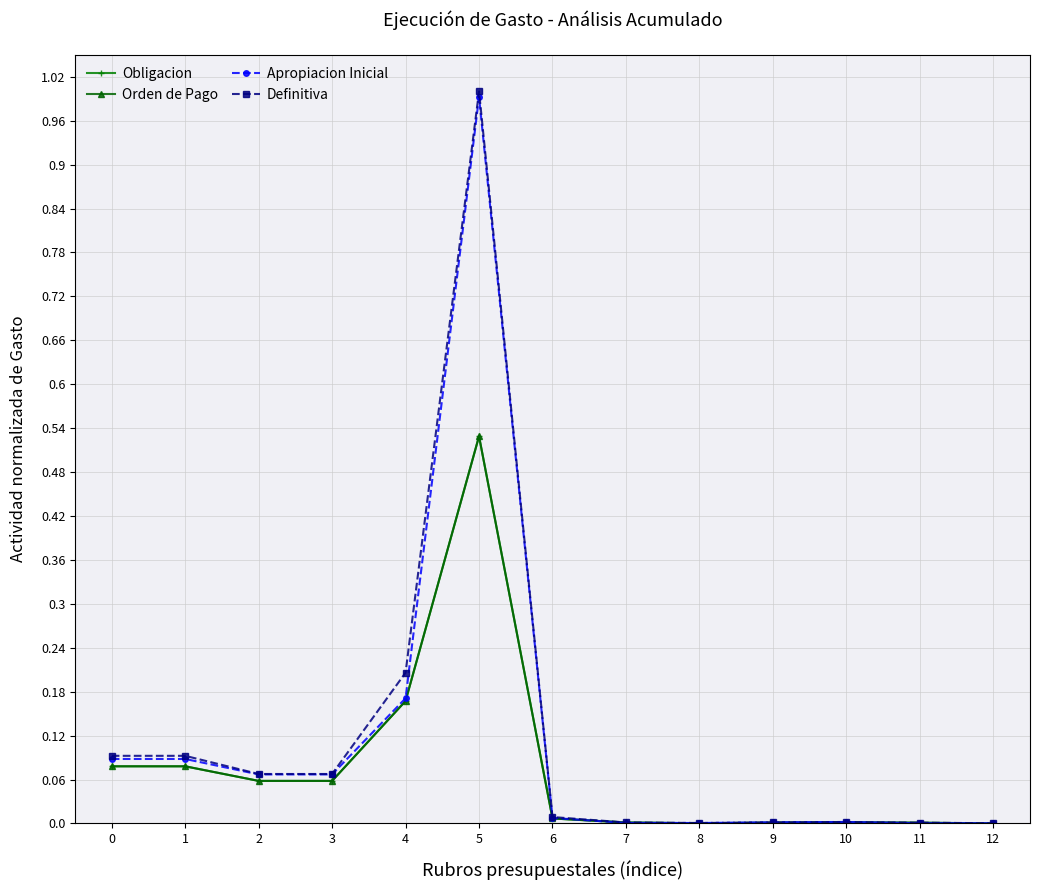

What value does the Orden de Pago series have at 5?

0.5